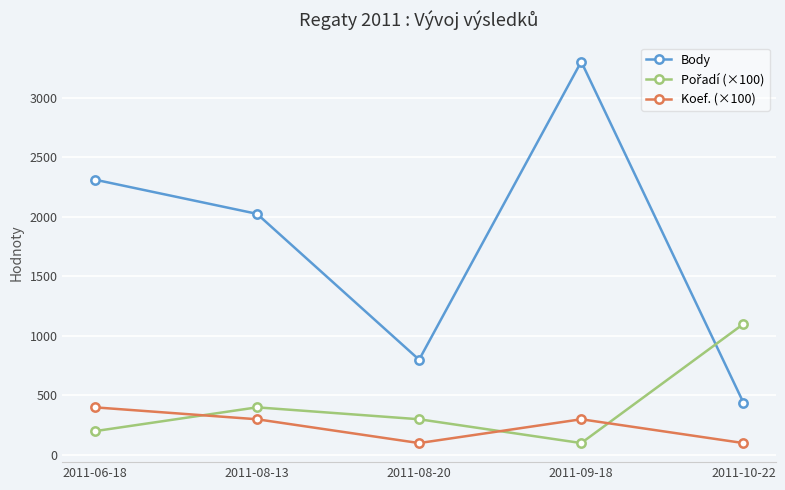

The Koef. (×100) series shows 300 at 2011-08-13. True or false?

True